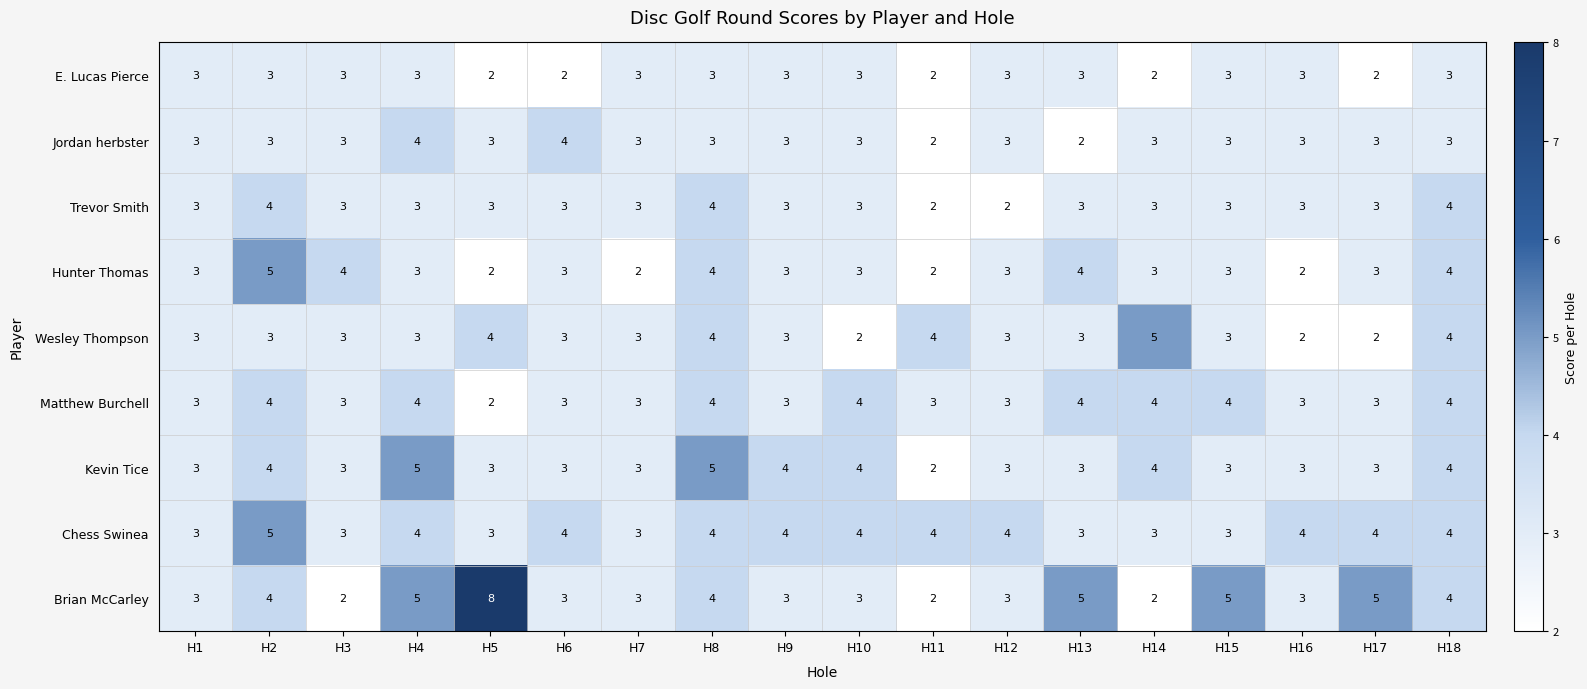

What is the total value across all series at H15?

30